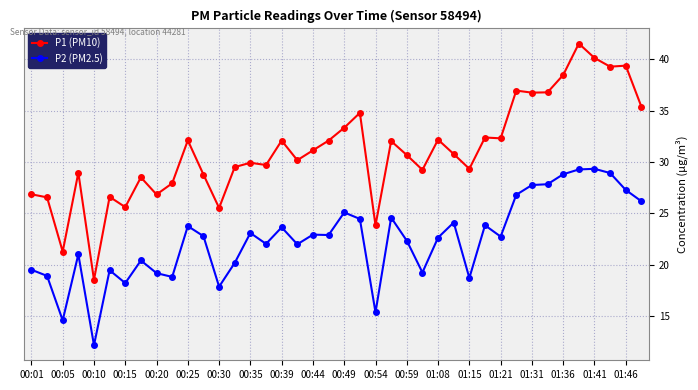

Rank the series by their average value, from lowest to highest.

P2 (PM2.5), P1 (PM10)